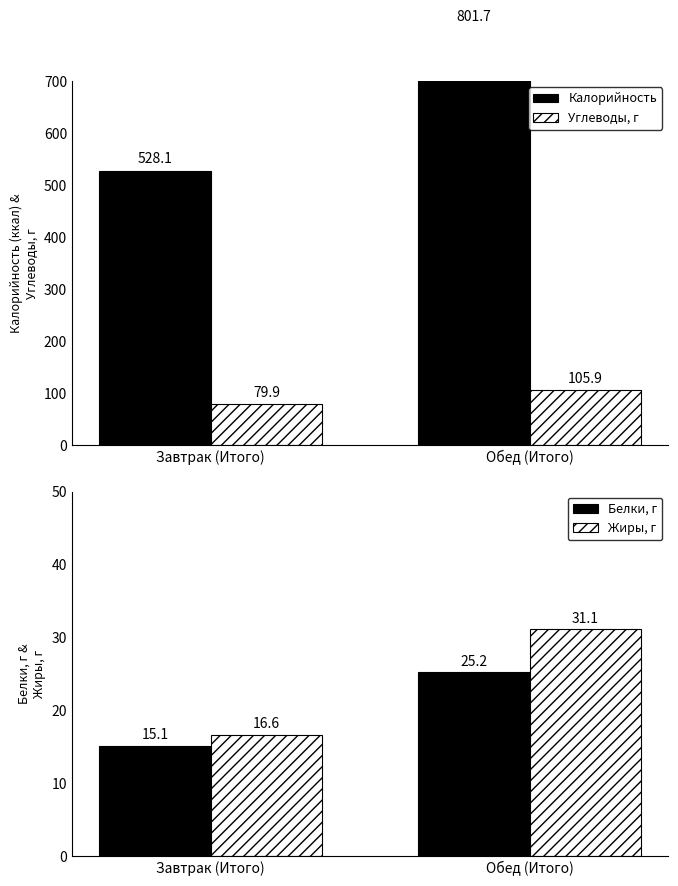

Reading right to left, extract all data points from this chart.

Калорийность: Обед (Итого)=801.7	Завтрак (Итого)=528.1
Углеводы, г: Обед (Итого)=105.9	Завтрак (Итого)=79.9
Белки, г: Обед (Итого)=25.2	Завтрак (Итого)=15.1
Жиры, г: Обед (Итого)=31.1	Завтрак (Итого)=16.6